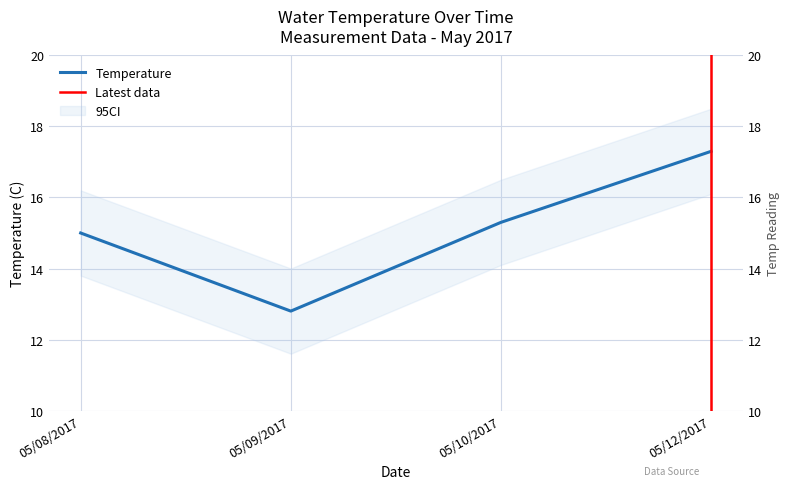

What is the ratio of the value at 05/10/2017 to the value at 05/12/2017?

0.9